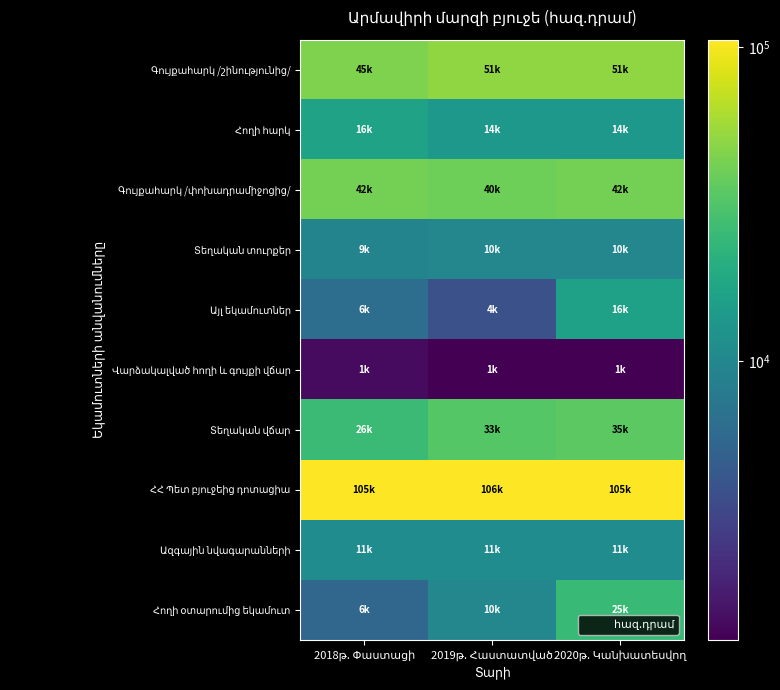

How many data points does each series have?

3